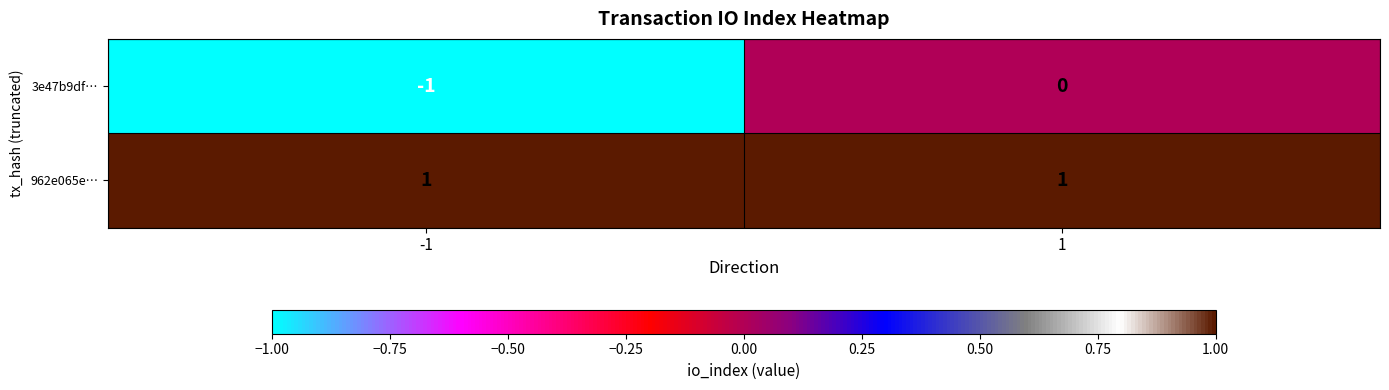

Reading left to right, list all the values displayed in this chart.

3e47b9df…: -1=-1	1=0
962e065e…: -1=1	1=1